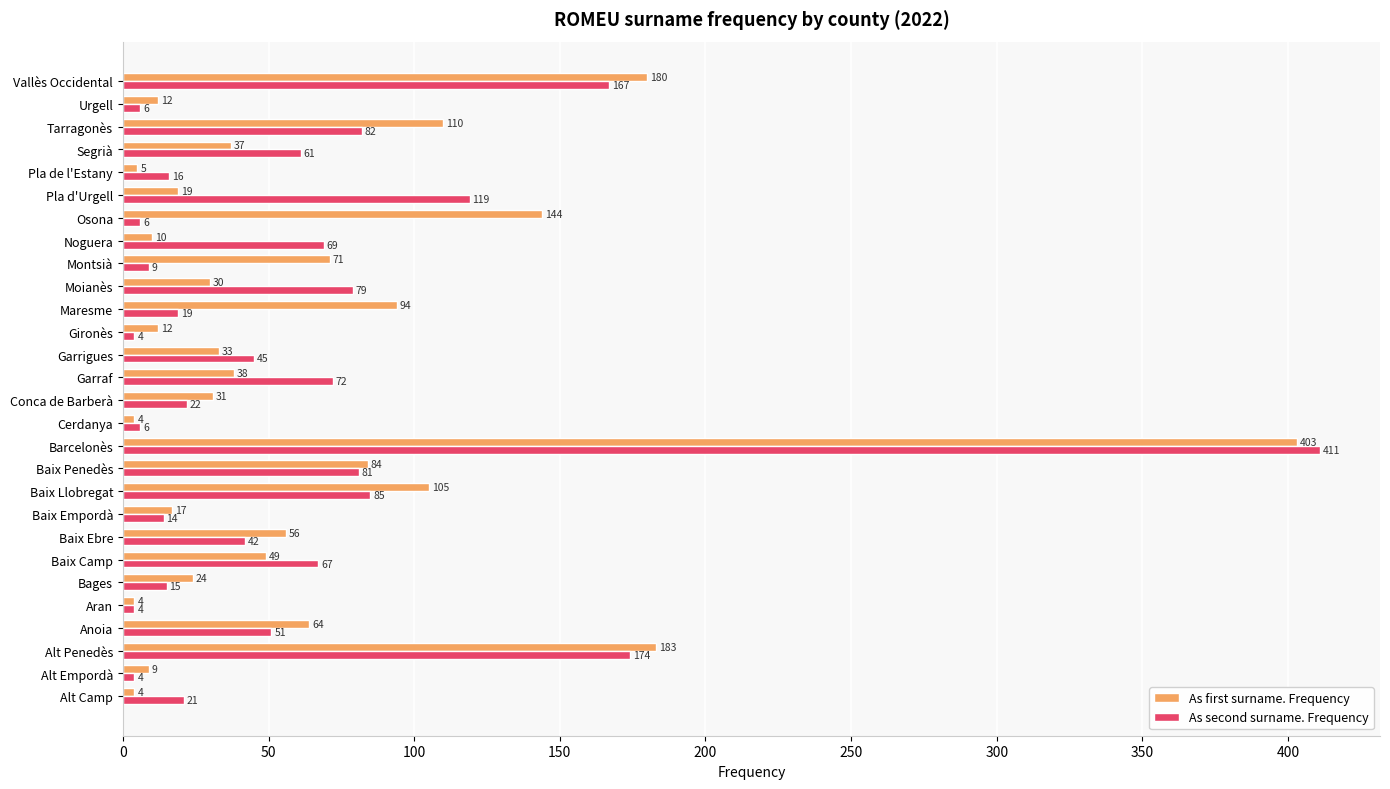

List the series in order of their peak value, lowest first.

As first surname. Frequency, As second surname. Frequency